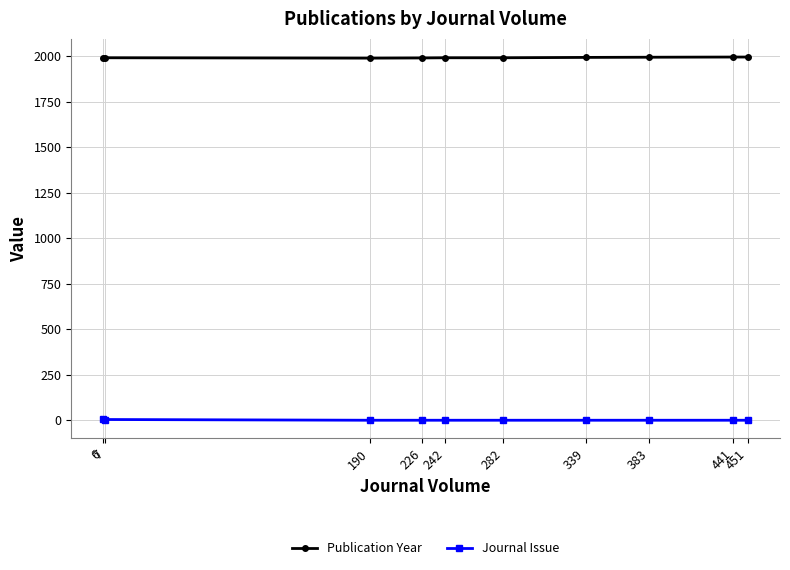

What is the smallest value displayed?

1.0